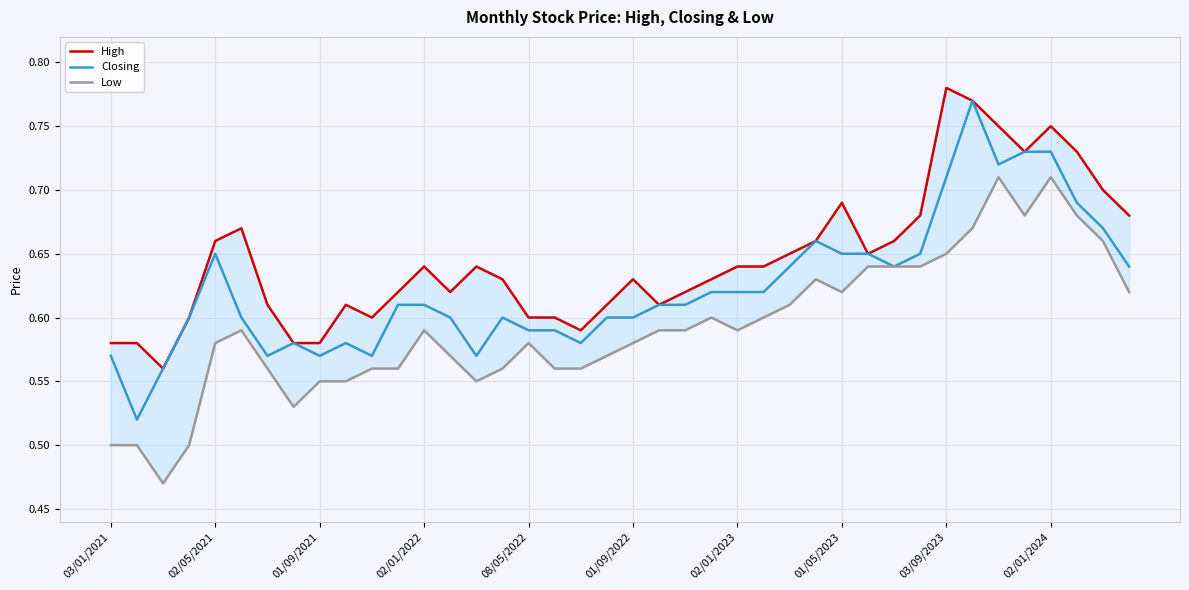

At 17, list the series in order from smallest to largest.

Low, Closing, High